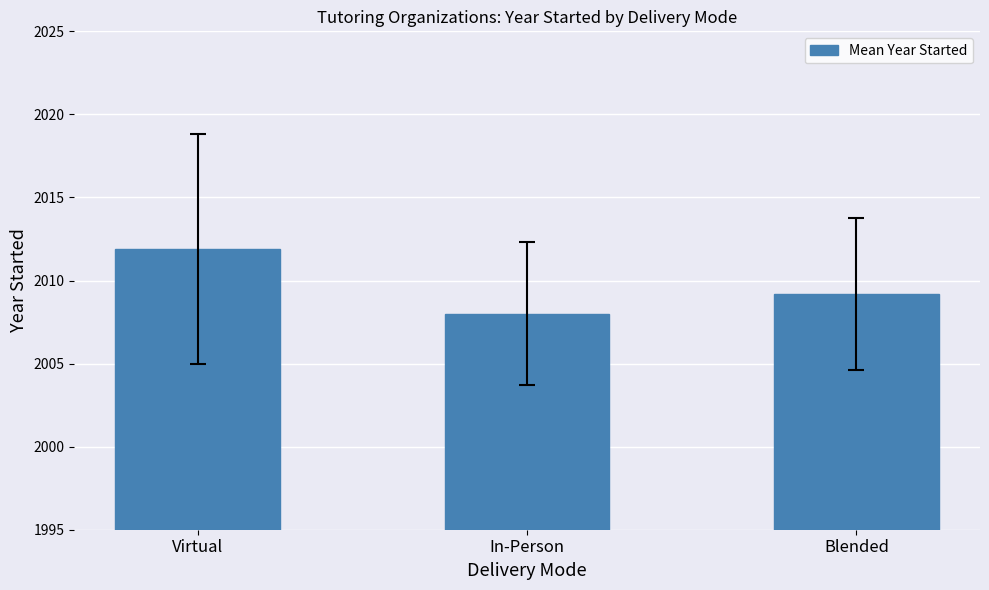

Which category has the highest value across all series?

Virtual